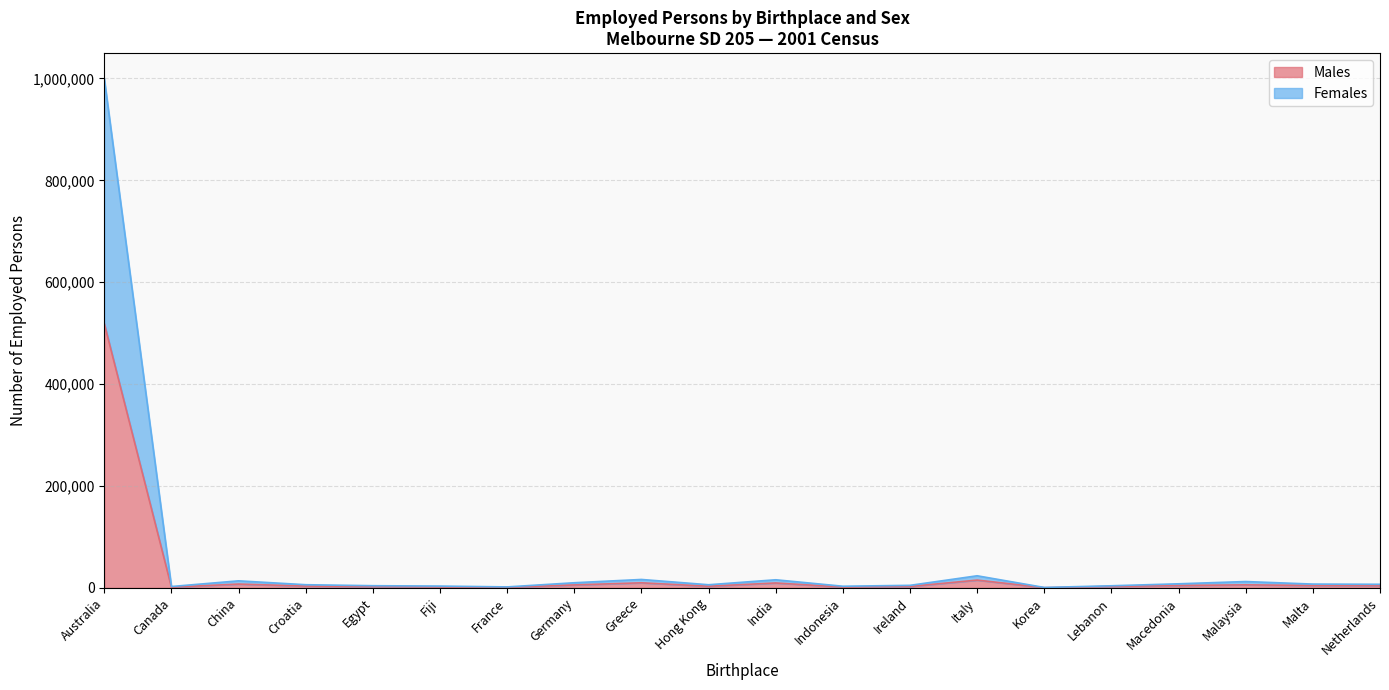

What is the difference between the Males values at Hong Kong and Malta?

1408